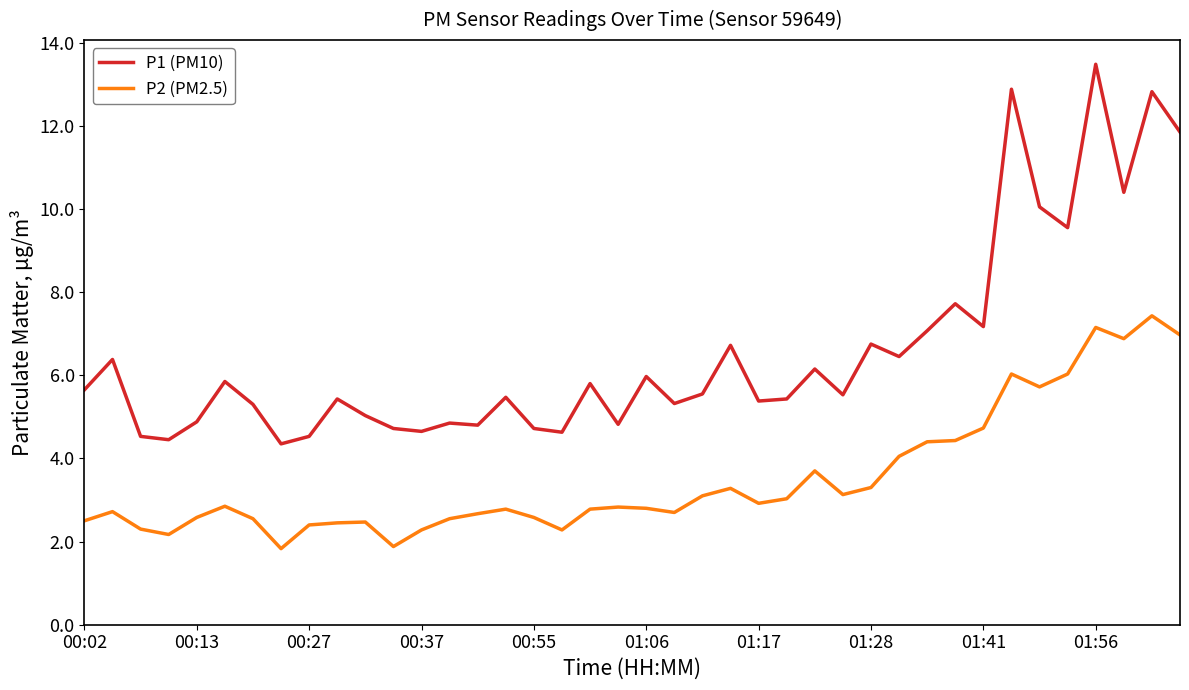

True or false: P1 (PM10) has more than 1 points higher than both neighbors.

True